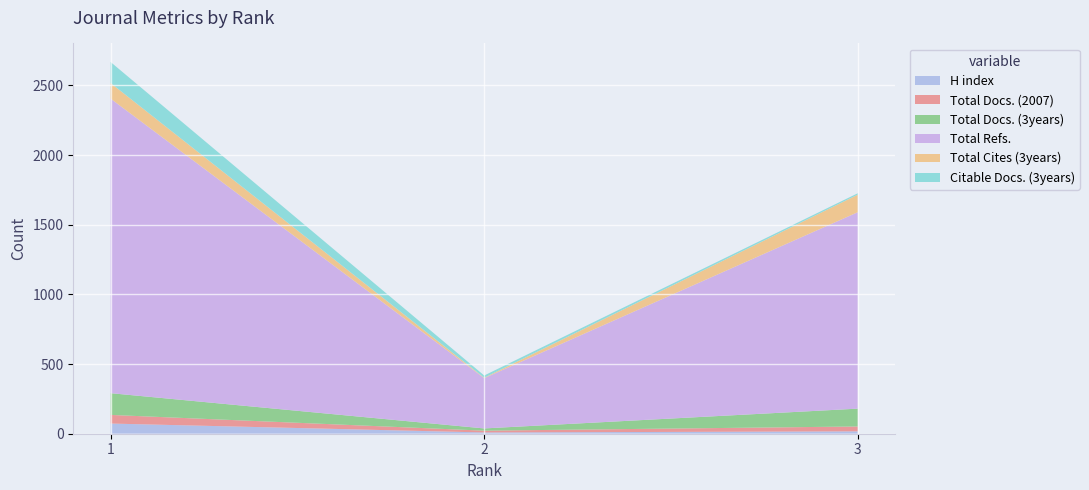

At how many categories does at least one series exceed 2004?

1